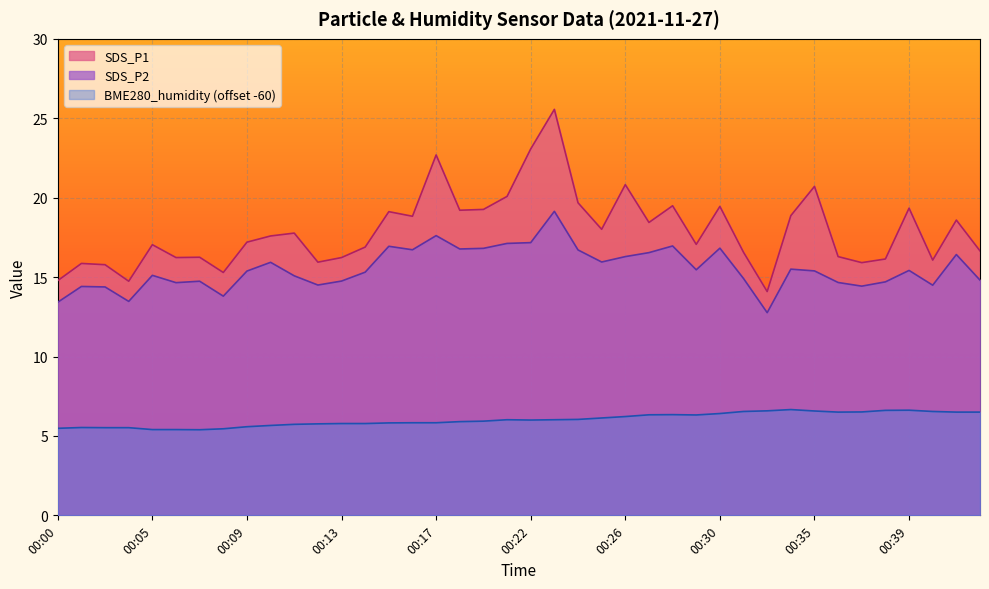

At which category does the chart reach its peak across all series?

00:23